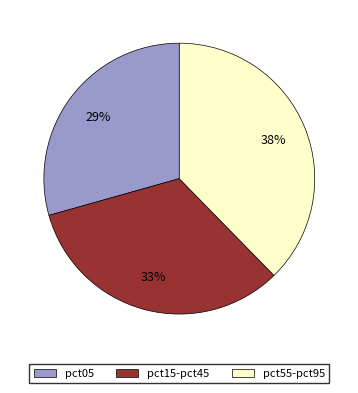

To the nearest percent, what is the average slice percentage?

33%